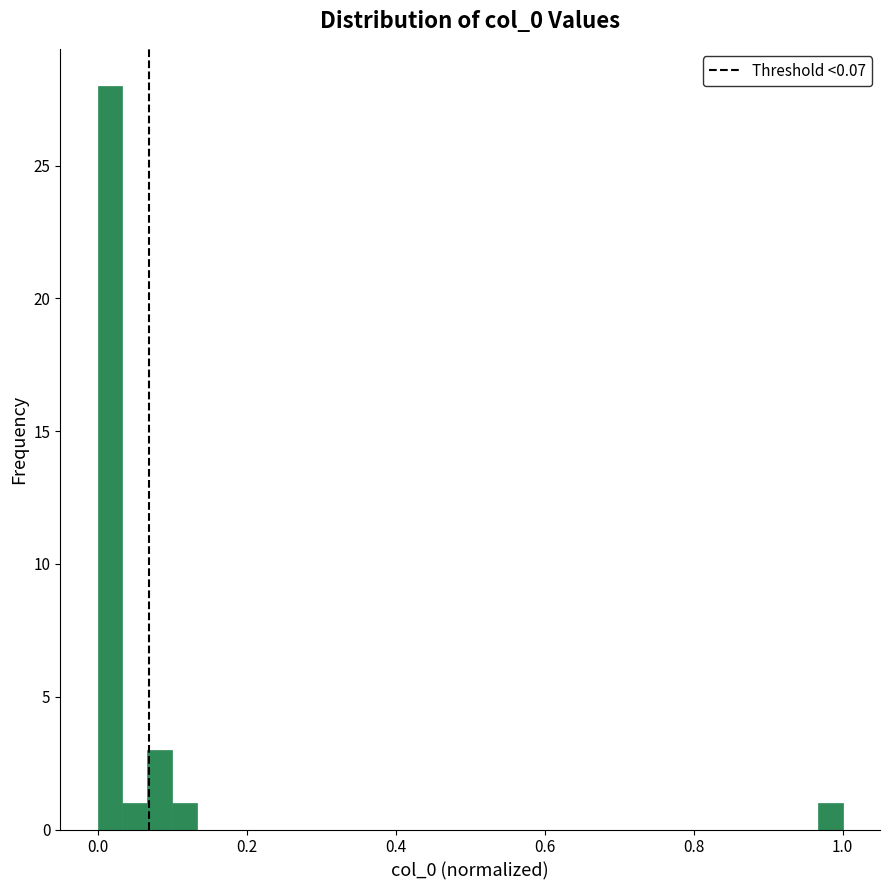

Read against the x-axis, roughly where is the centre of the tallest bar?

0.02